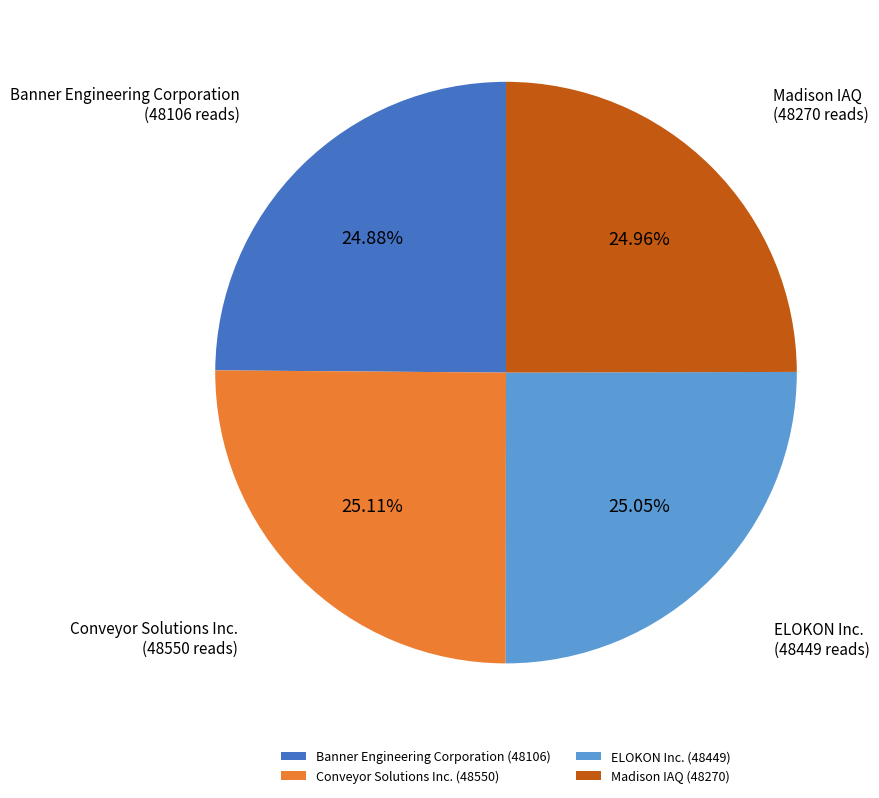

Is ELOKON Inc. the majority of the pie?

No